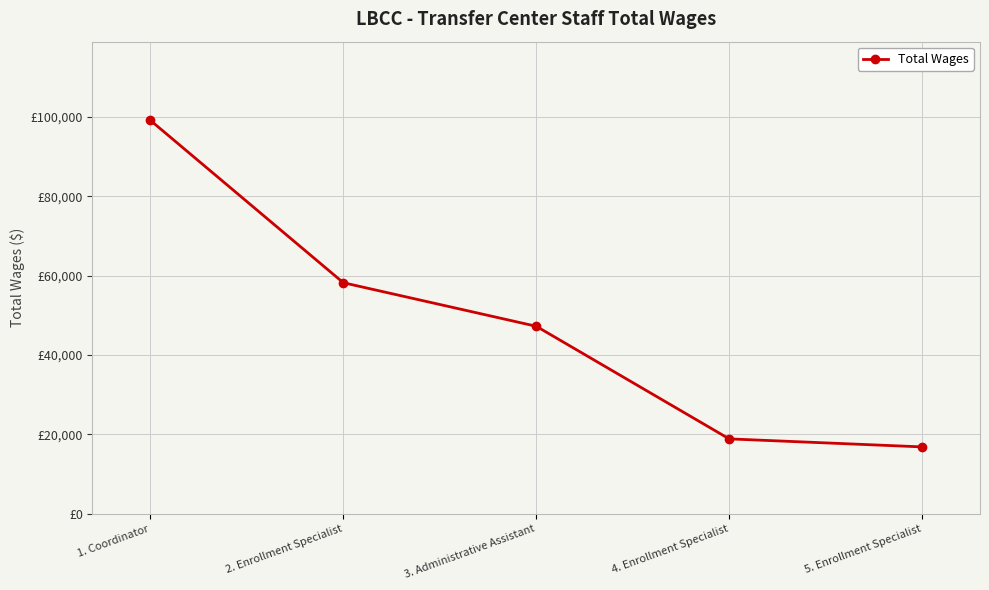

Is this an area chart (filled region under the line)?

No